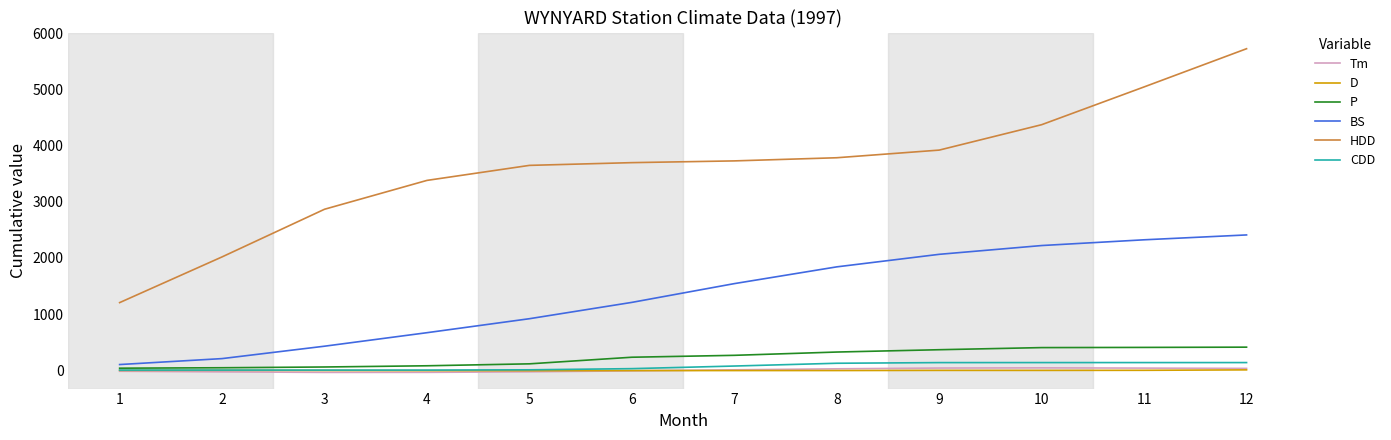

Which series has the largest range (max minus min)?

HDD